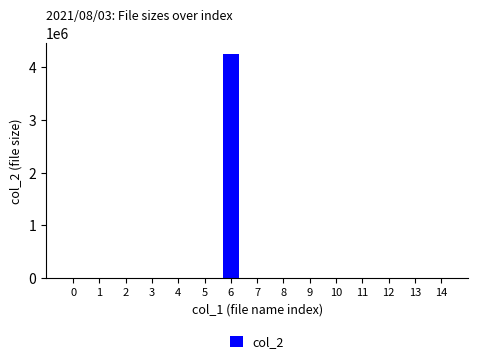

What is the greatest value displayed?

4250348